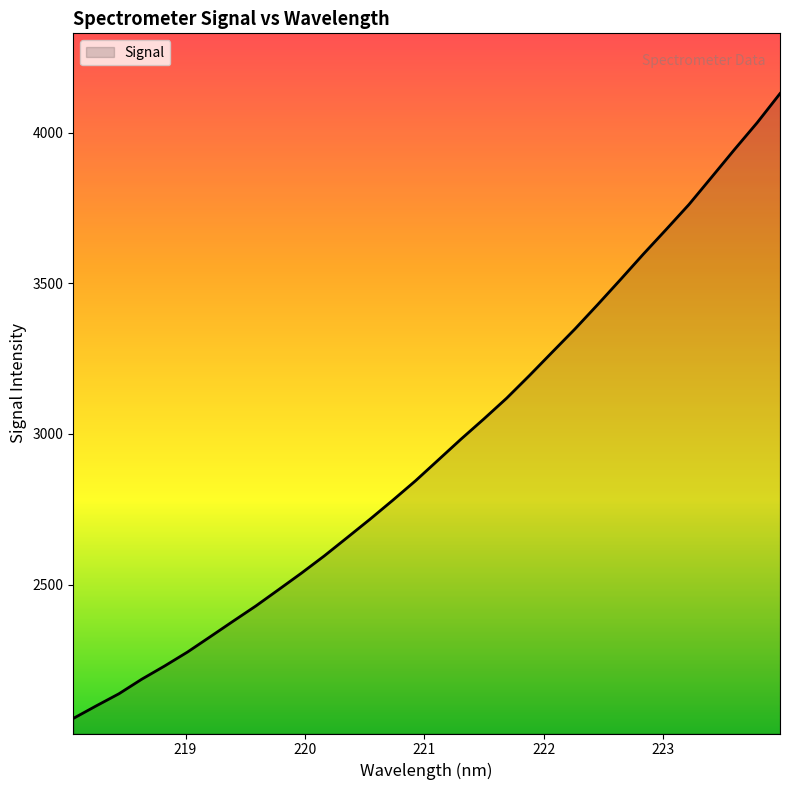

What is the average value?

2954.6